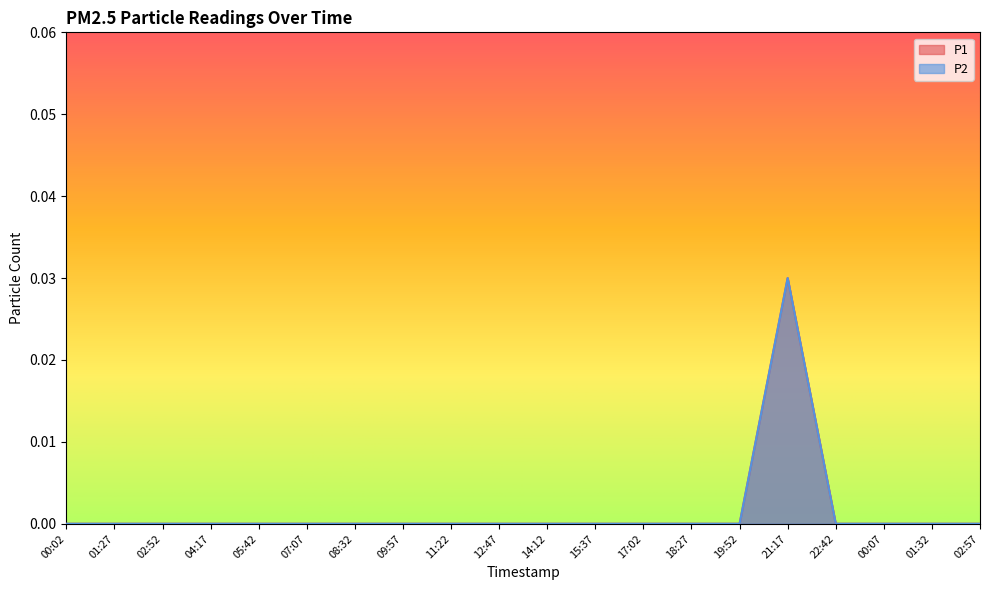

True or false: P1 and P2 cross at least once.

False